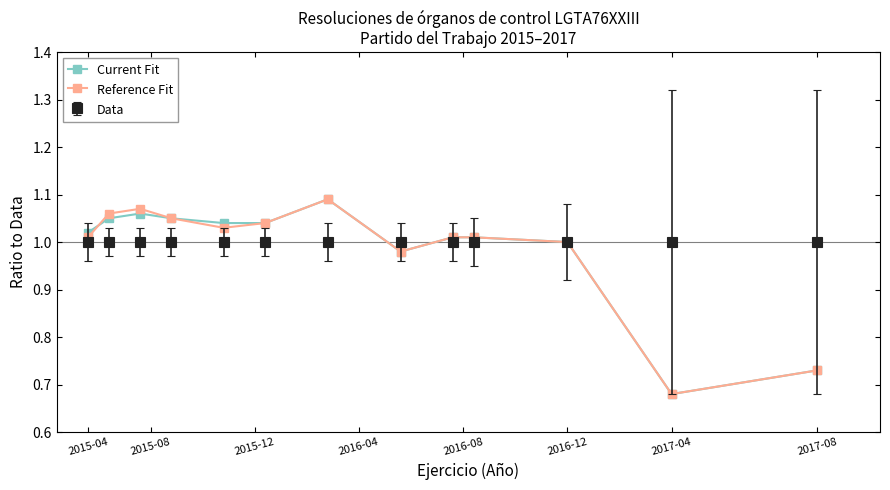

At which category does the chart reach its minimum across all series?

2017-04